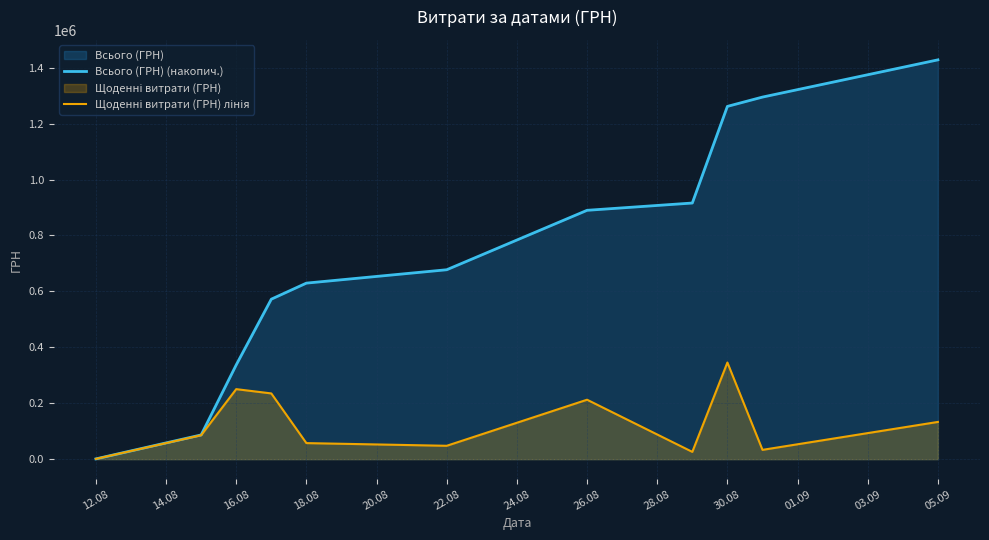

At which label does Всього (ГРН) (накопич.) first exceed 677494?

22.08